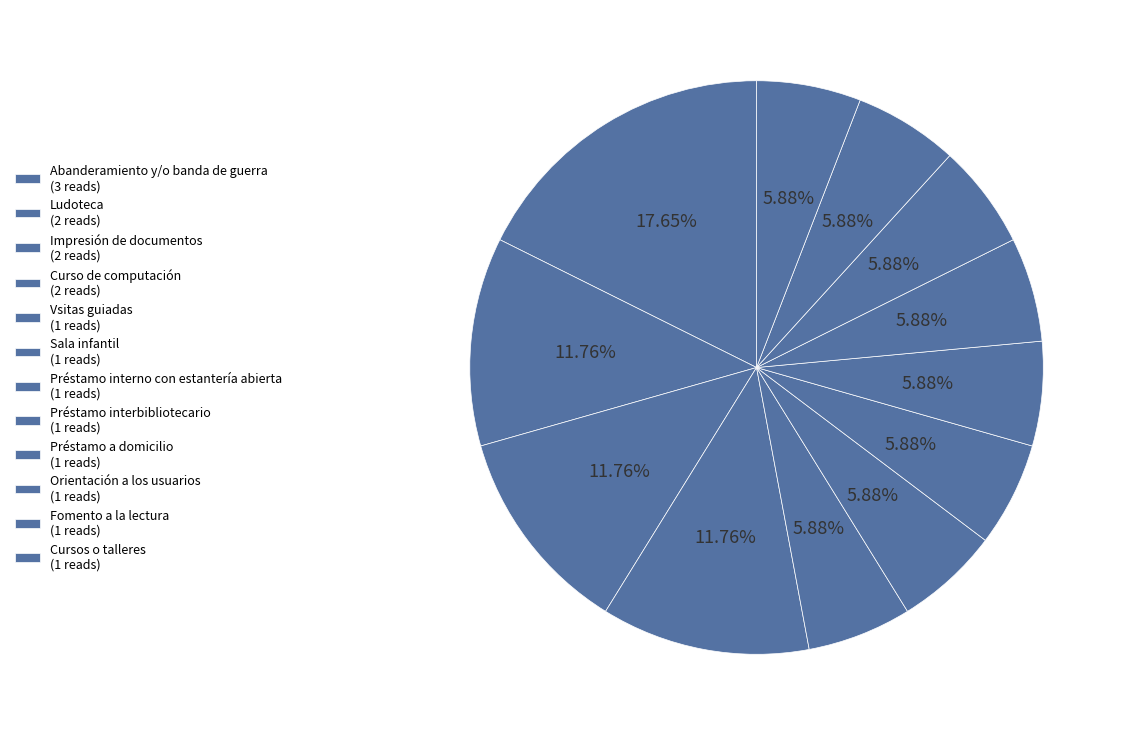

How many segments does this pie chart have?

12